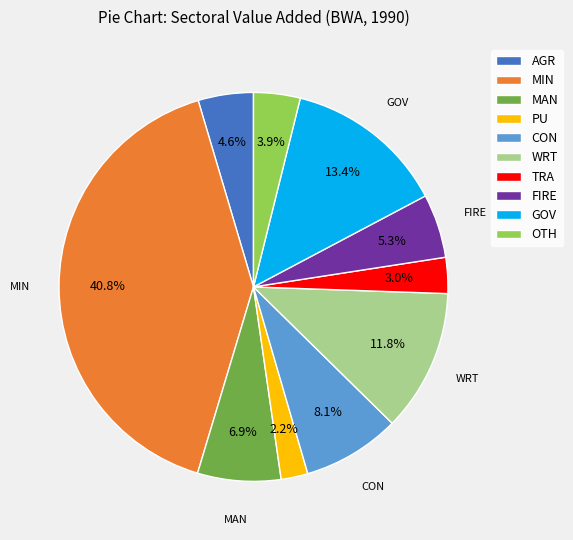

Which category has the biggest portion of the pie?

MIN